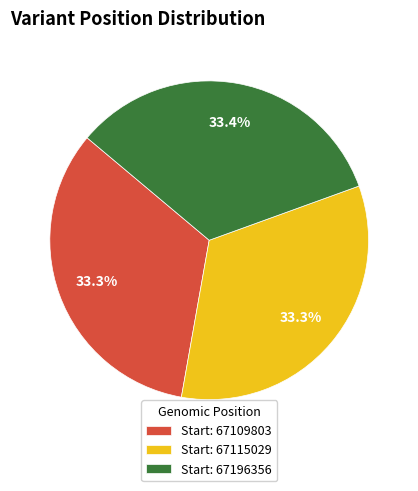

Do Start: 67115029 and Start: 67109803 together represent more than half of the pie?

Yes